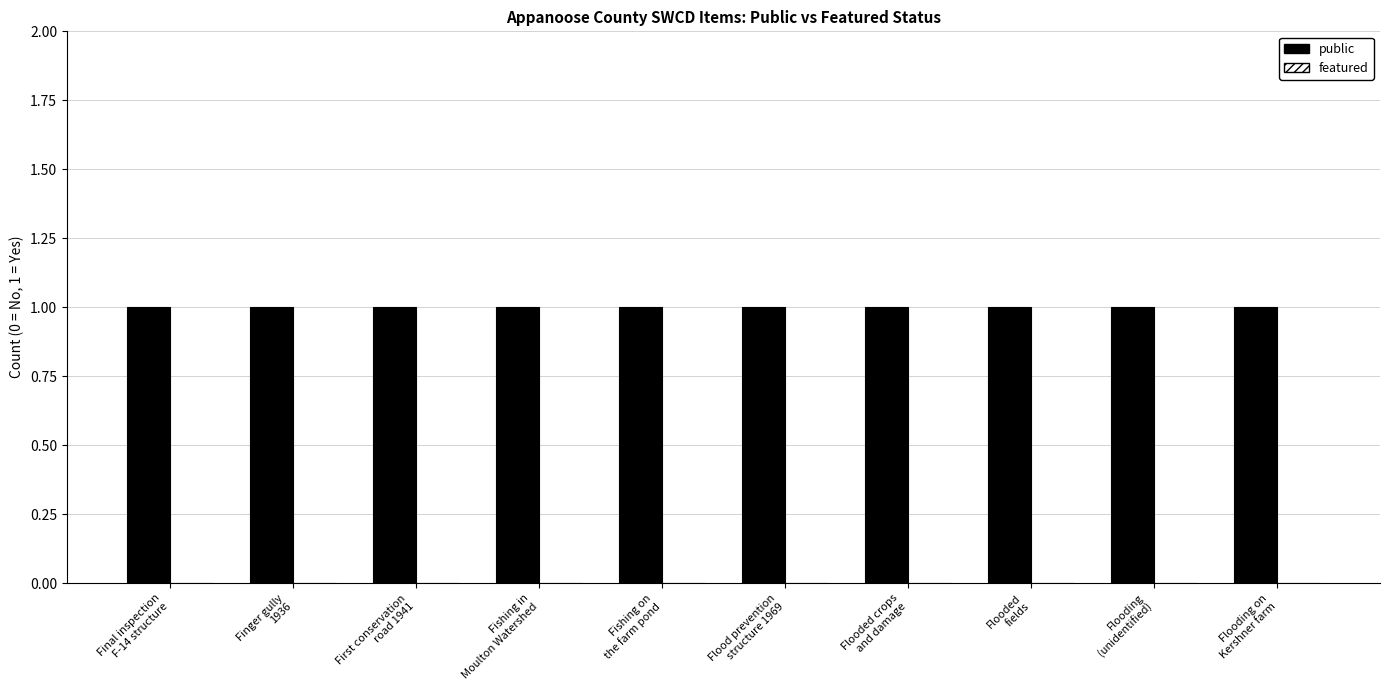

List the labels in order of public value, smallest first.

Final inspection
F-14 structure, Finger gully
1936, First conservation
road 1941, Fishing in
Moulton Watershed, Fishing on
the farm pond, Flood prevention
structure 1969, Flooded crops
and damage, Flooded
fields, Flooding
(unidentified), Flooding on
Kershner farm